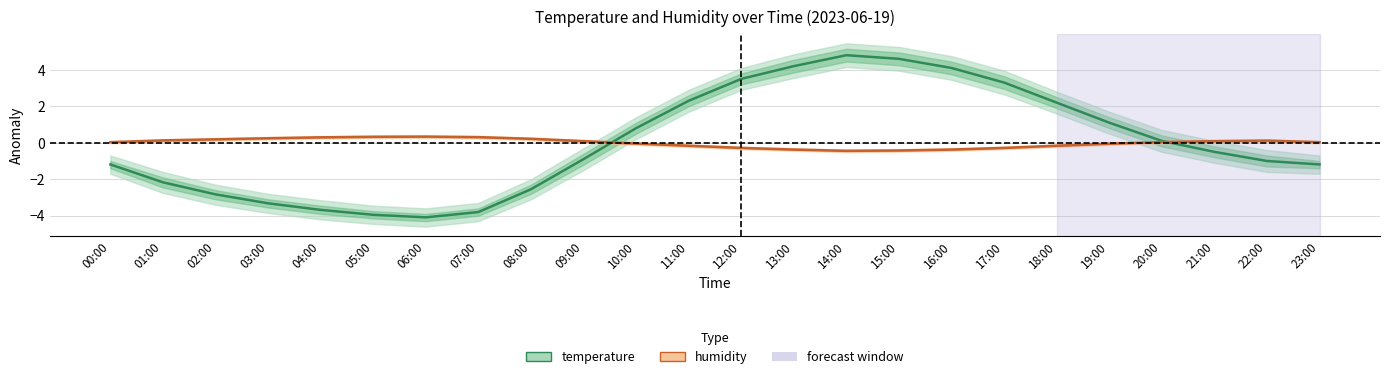

At which category does temperature reach its first local valley?

06:00